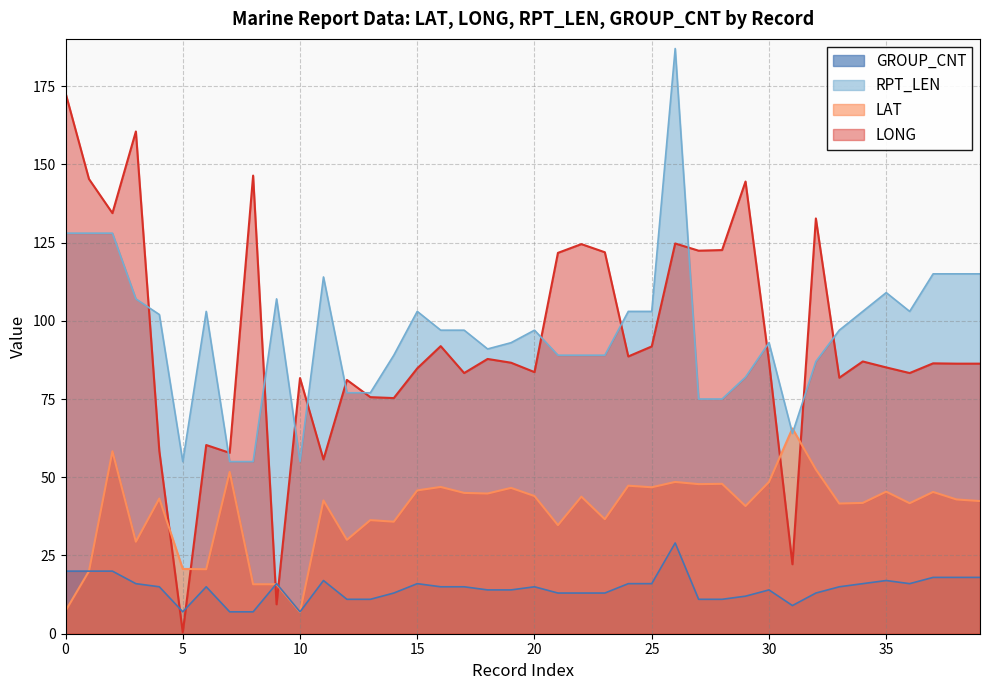

How many data points does each series have?

40